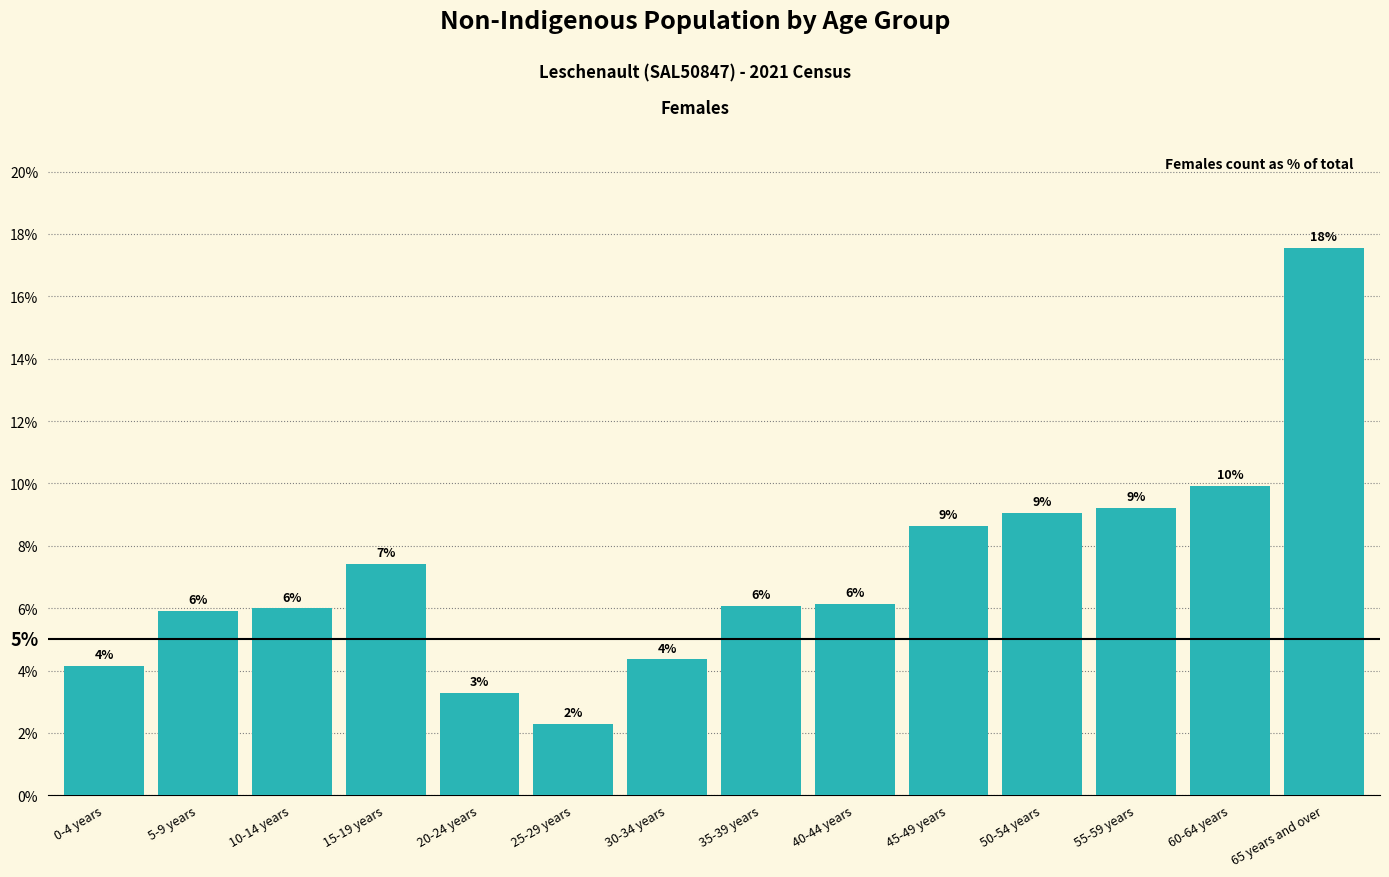

How many bars are there in total?

14